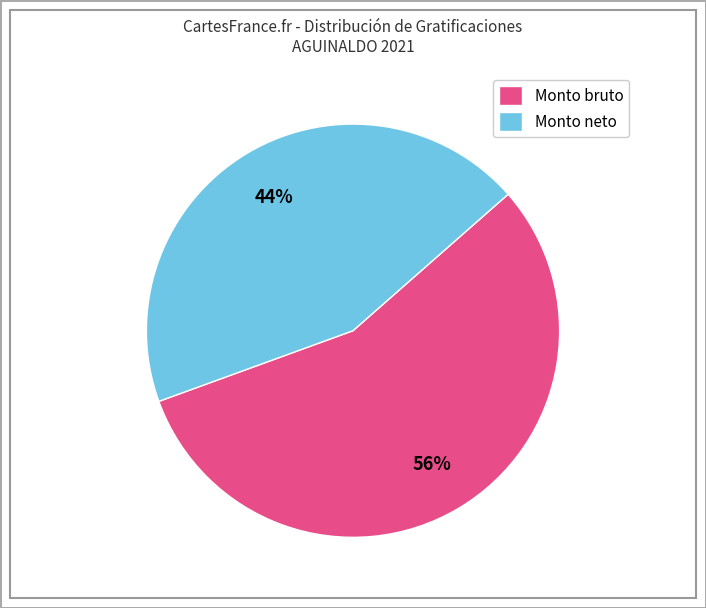

Do Monto bruto and Monto neto together represent more than half of the pie?

Yes